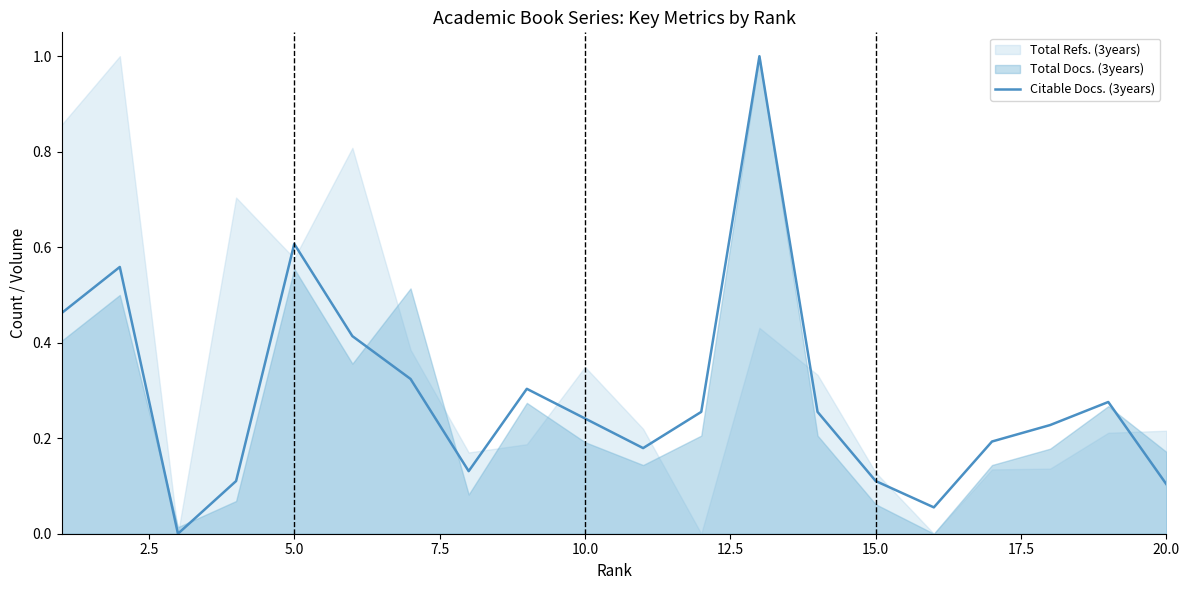

True or false: there are more than 0 points higher than both neighbors.

True